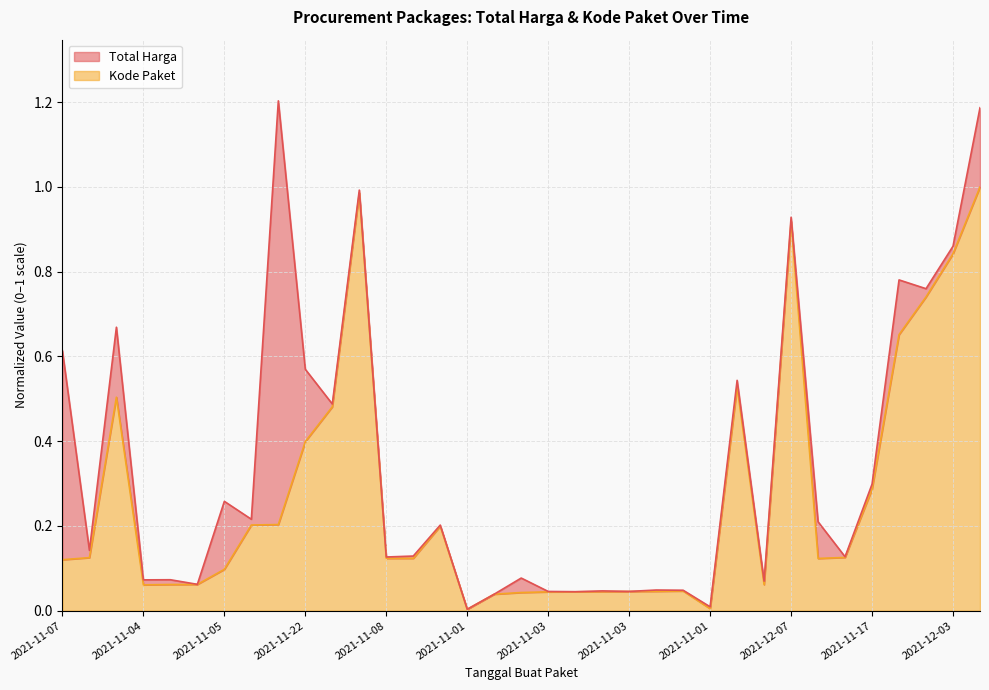

What is the sum of the values at 2021-11-04 and 2021-11-08?

0.2